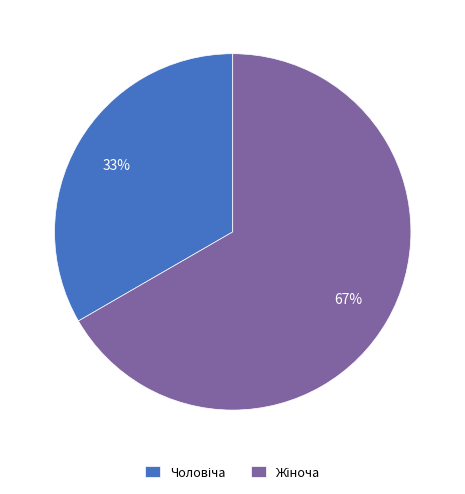

How many segments does this pie chart have?

2